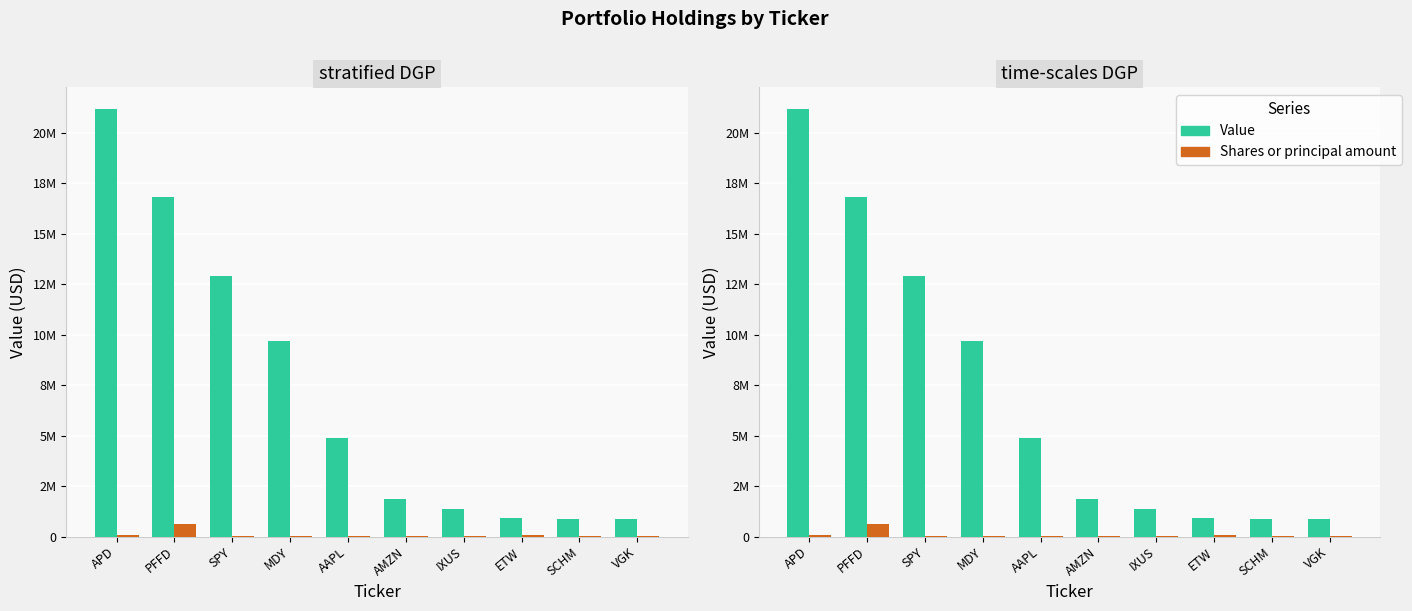

List the series in order of their overall mean, lowest first.

Shares or principal amount, Value